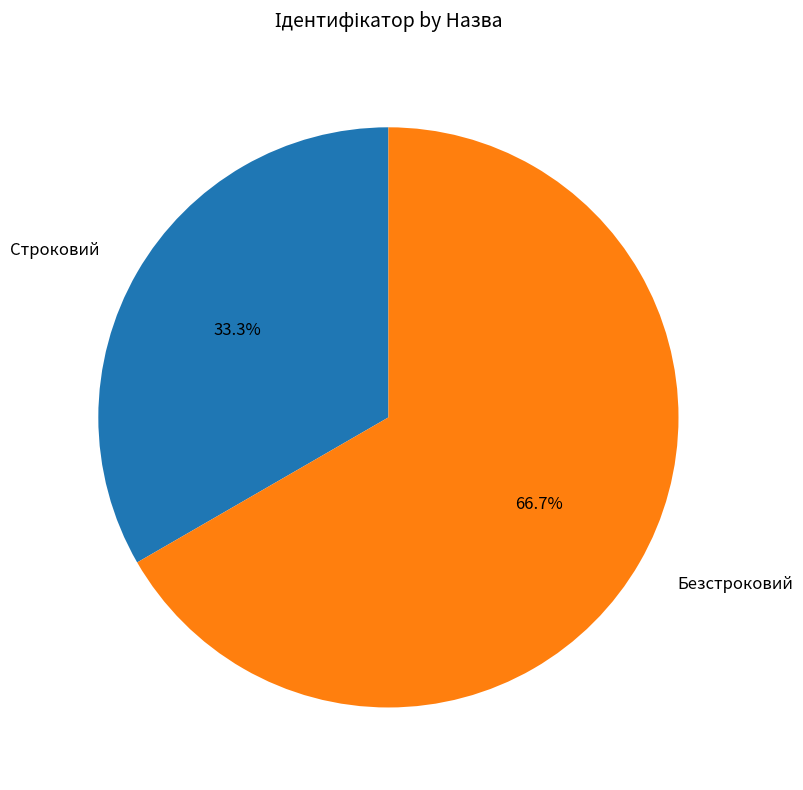

Approximately how many times larger is the value at Безстроковий compared to Строковий?

2.0